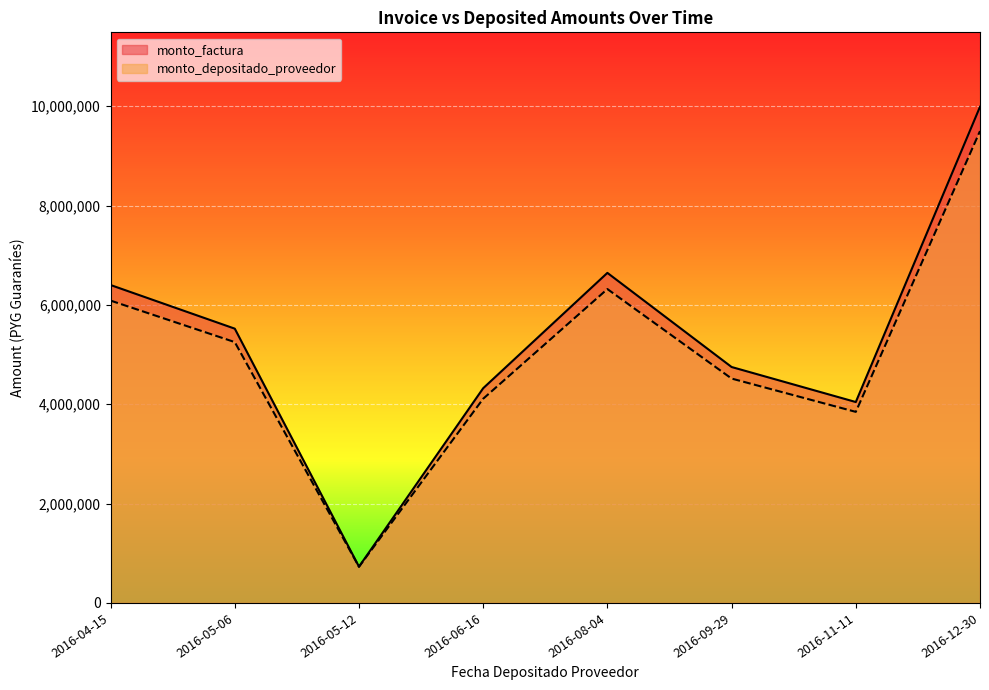

What are all the series names shown in the legend?

monto_factura, monto_depositado_proveedor